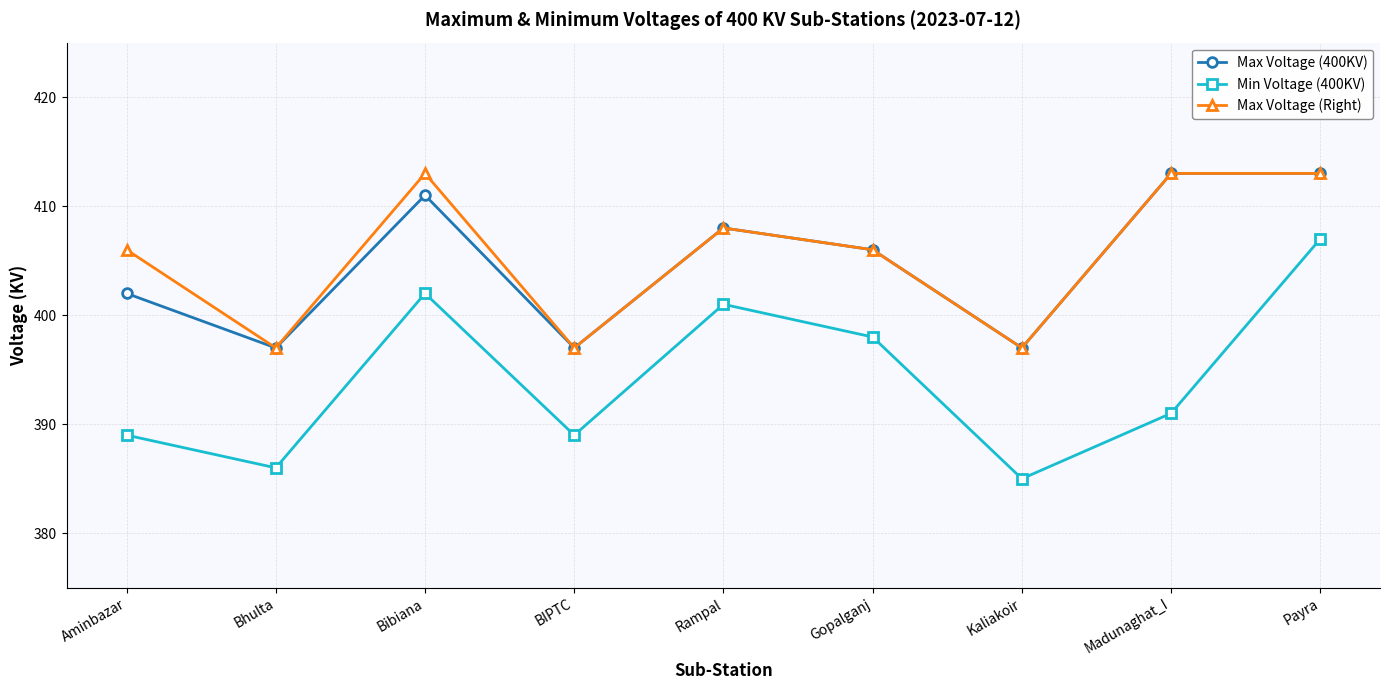

How many lines are shown in the chart?

3